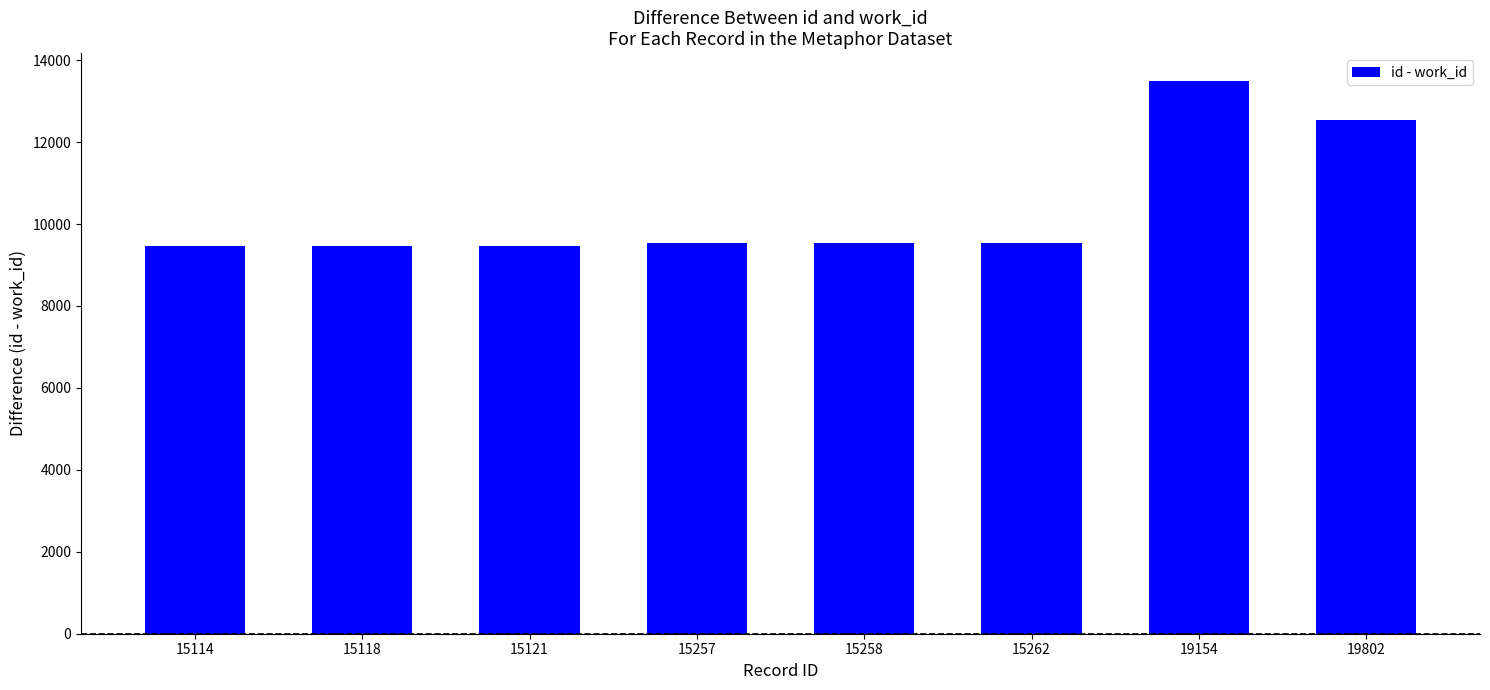

How many categories are shown in the chart?

8